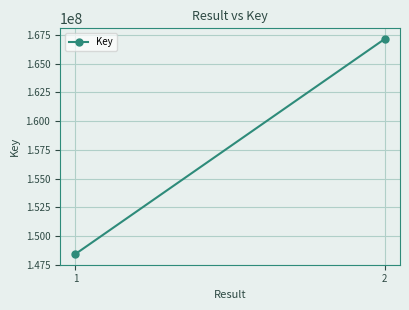

List the labels in order of value, smallest first.

1, 2